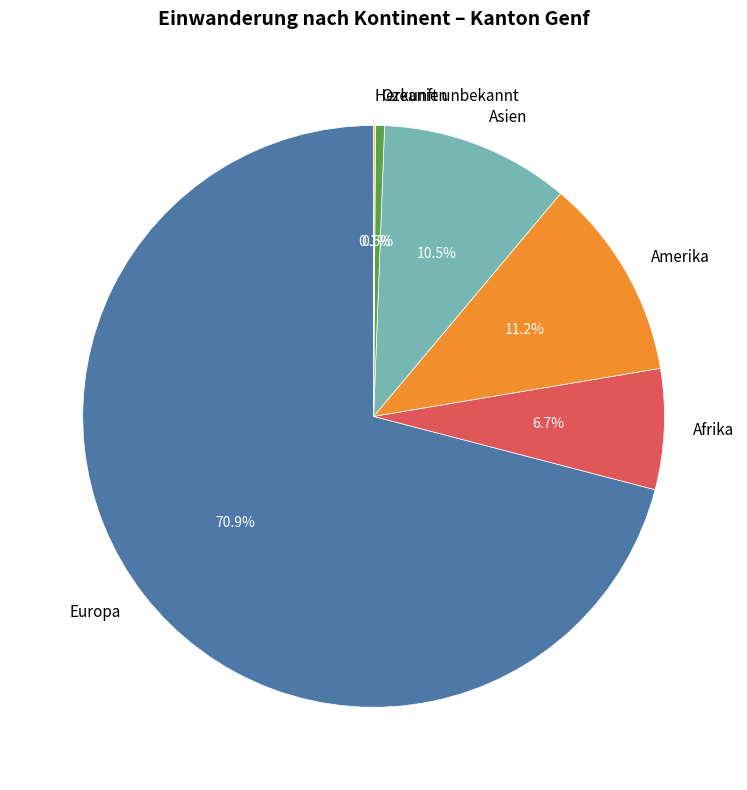

Which slice represents more than half of the pie?

Europa